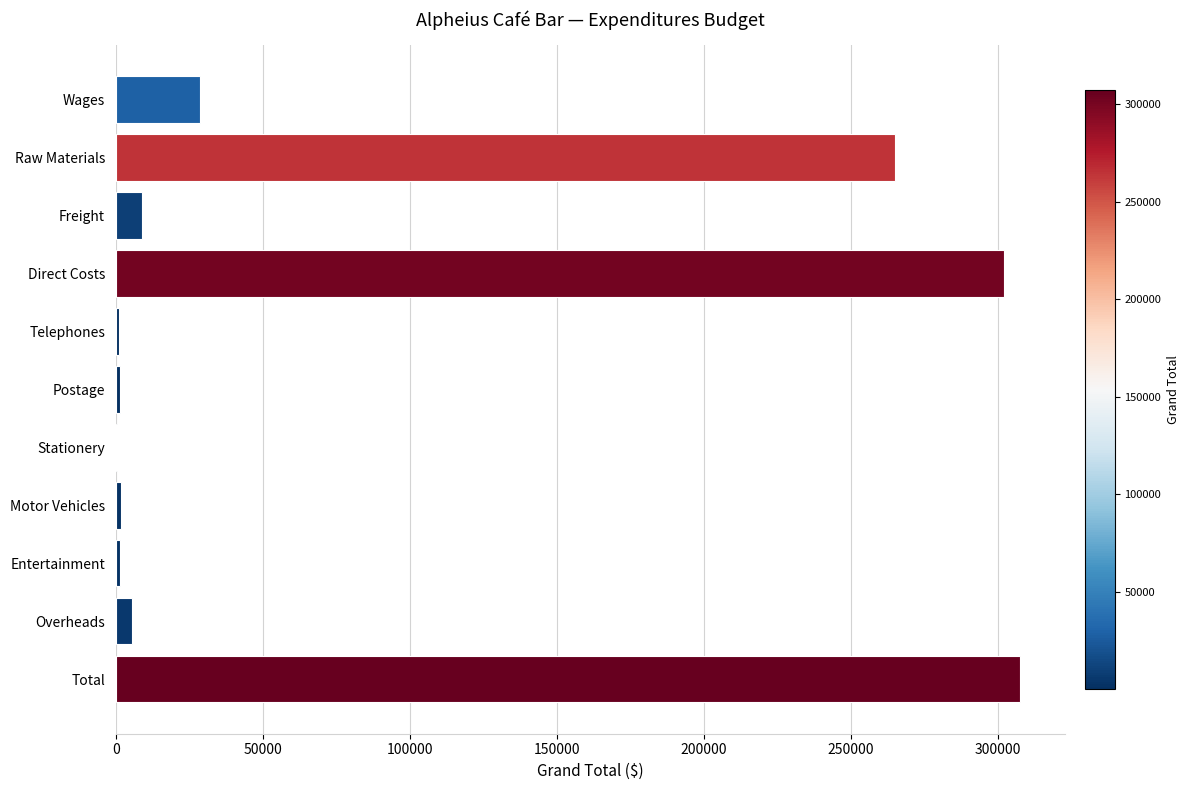

Count the number of data series in this chart.

1